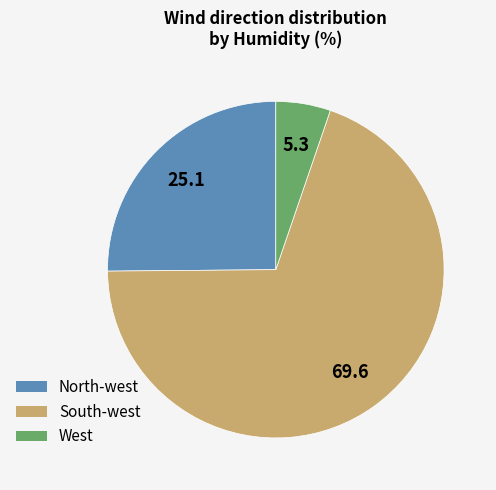

Is the sum of North-west and West greater than half?

No